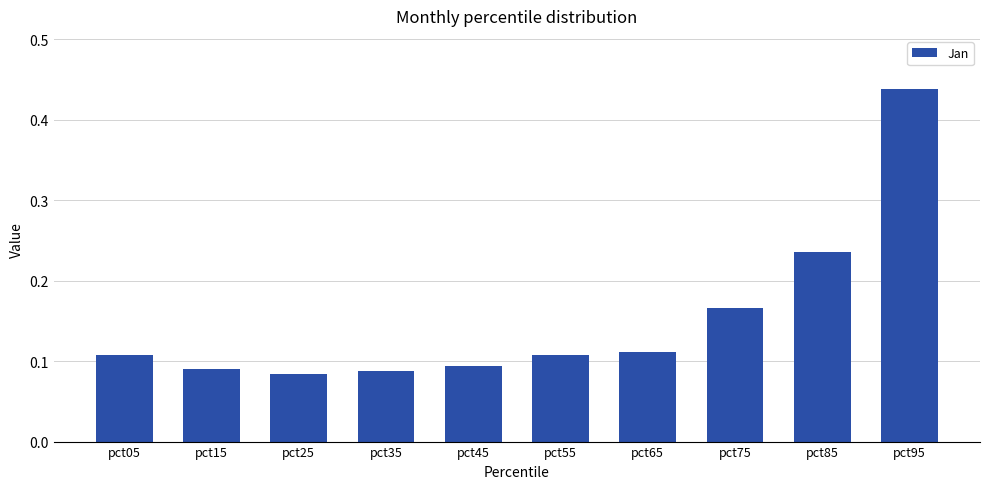

Count the number of data series in this chart.

1